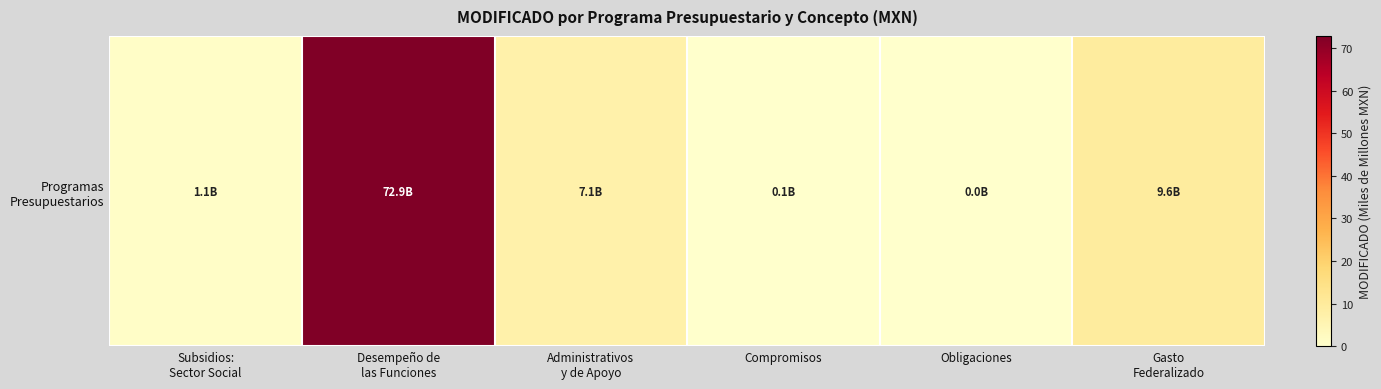

What is the greatest value displayed?

72.9